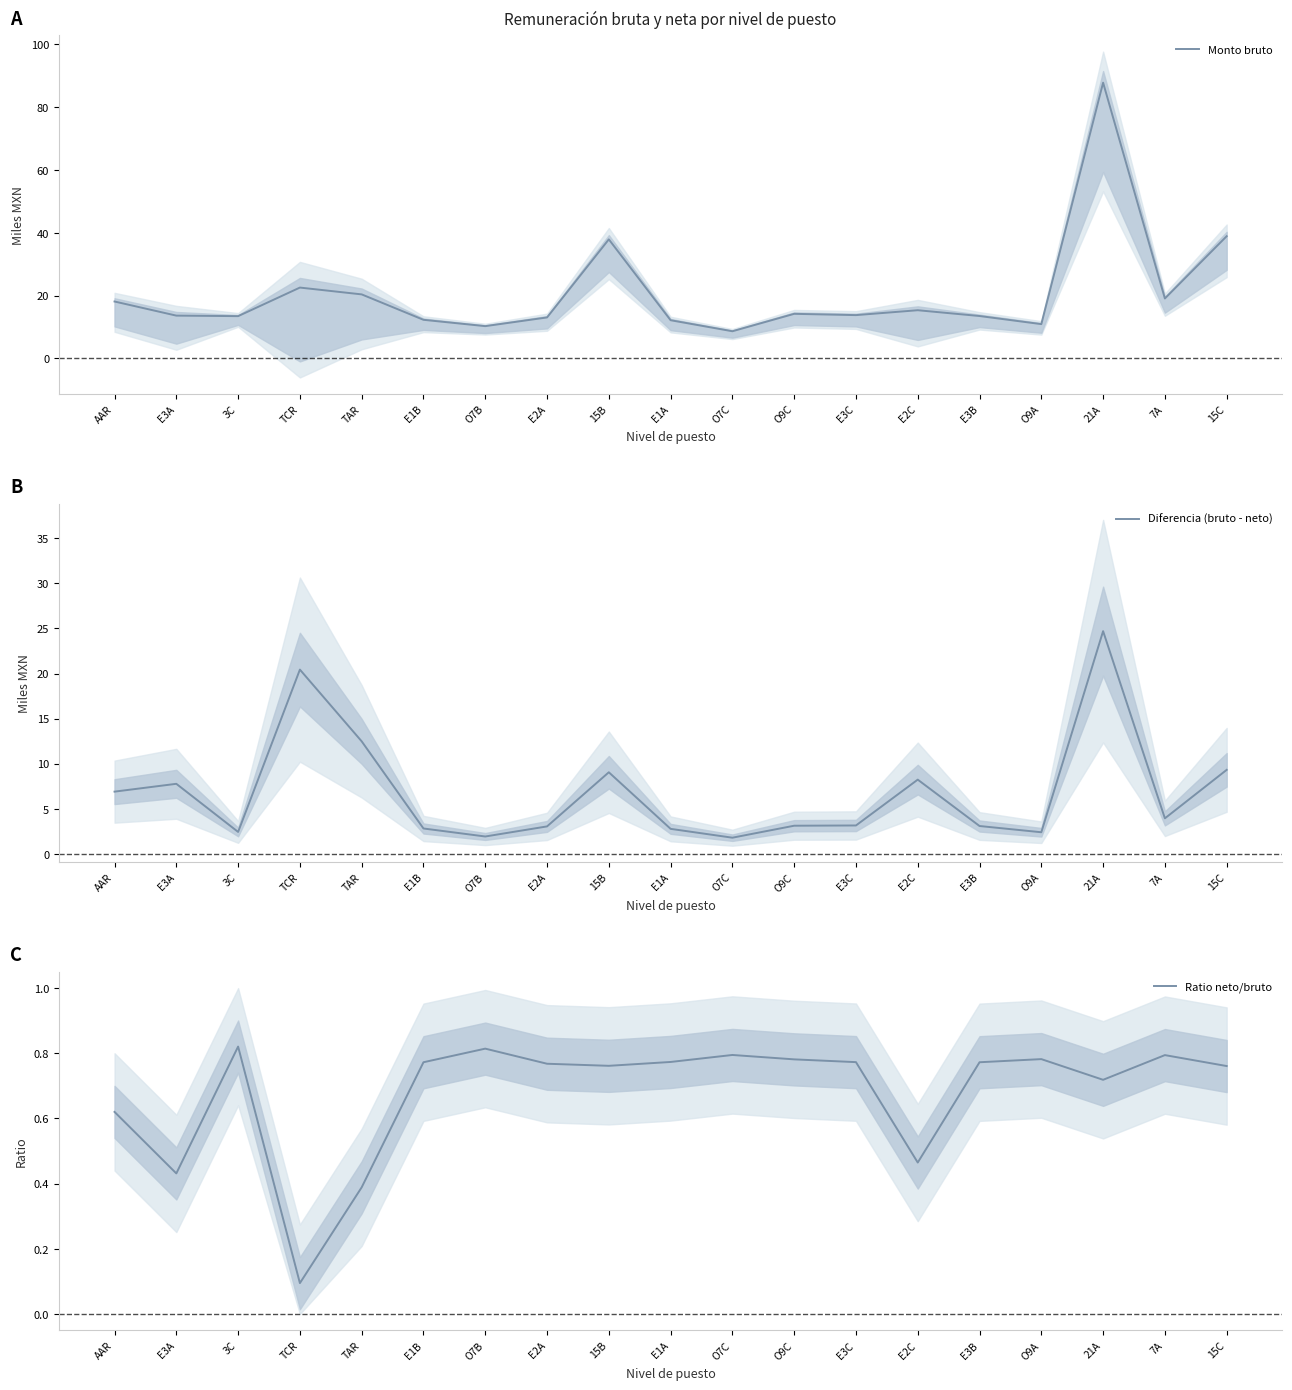

List the labels in order of Monto bruto value, smallest first.

O7C, O7B, O9A, E1A, E1B, E2A, 3C, E3B, E3A, E3C, O9C, E2C, AAR, 7A, TAR, TCR, 15B, 15C, 21A